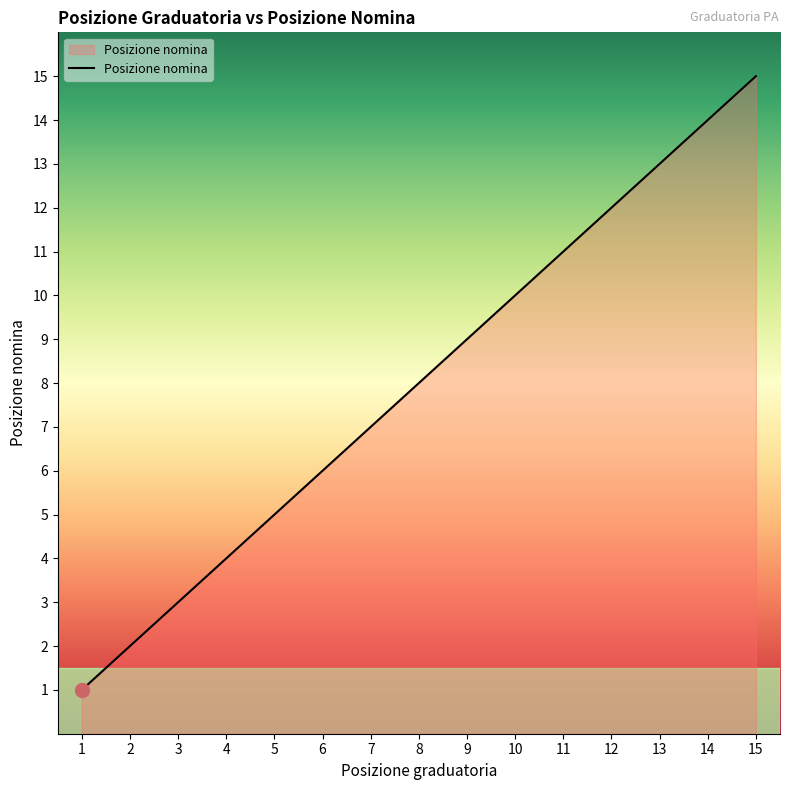

Which label corresponds to the largest value in the chart?

15